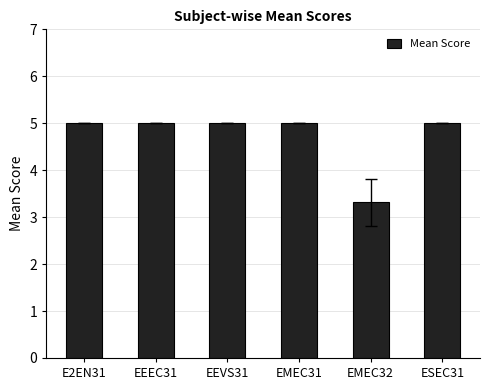

What is the ratio of the value at ESEC31 to the value at EEVS31?

1.0